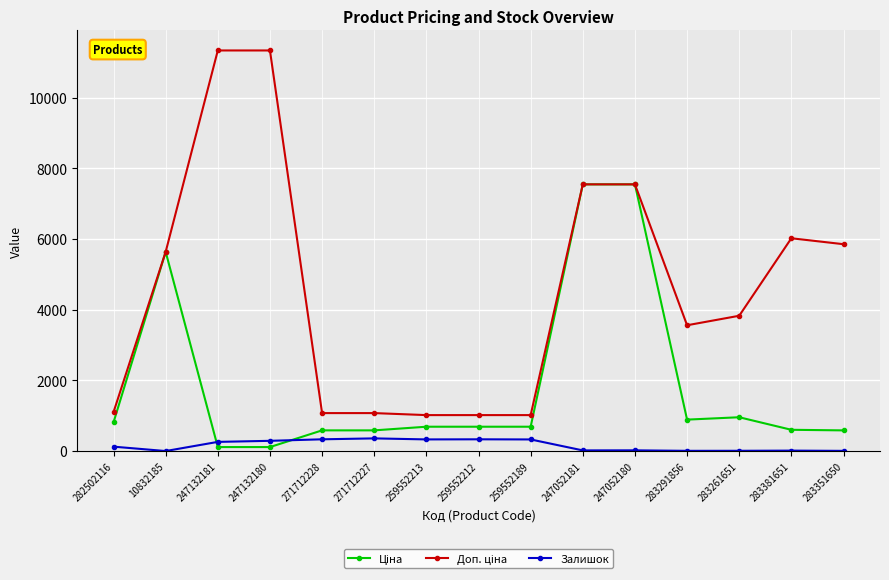

How many lines are shown in the chart?

3